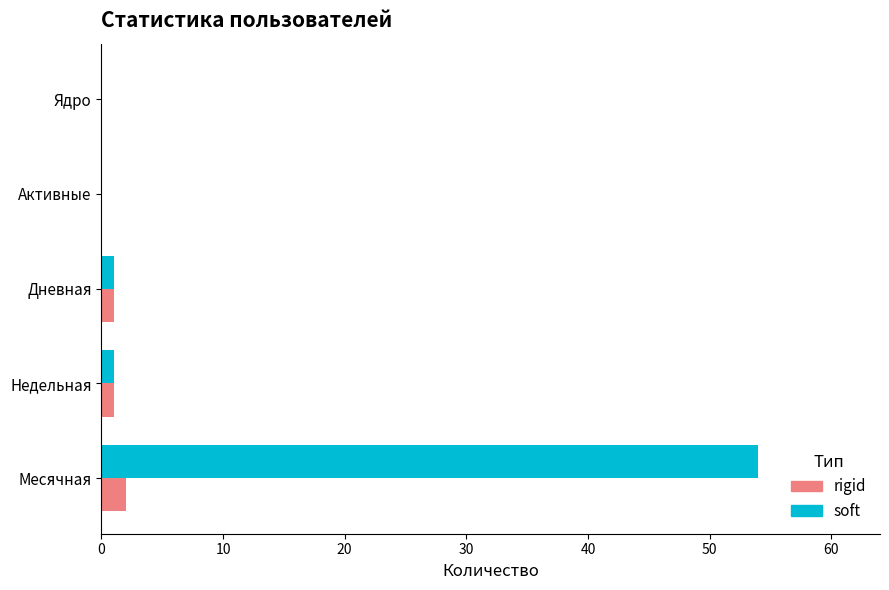

What is the maximum value for soft?

54